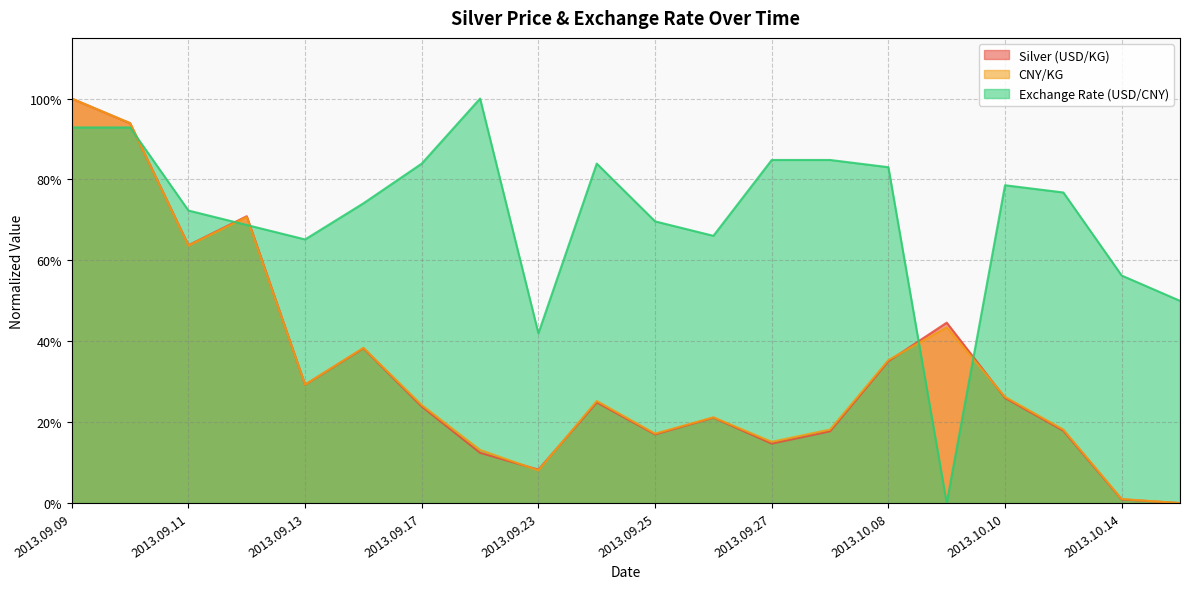

True or false: CNY/KG and Silver (USD/KG) cross at least once.

True